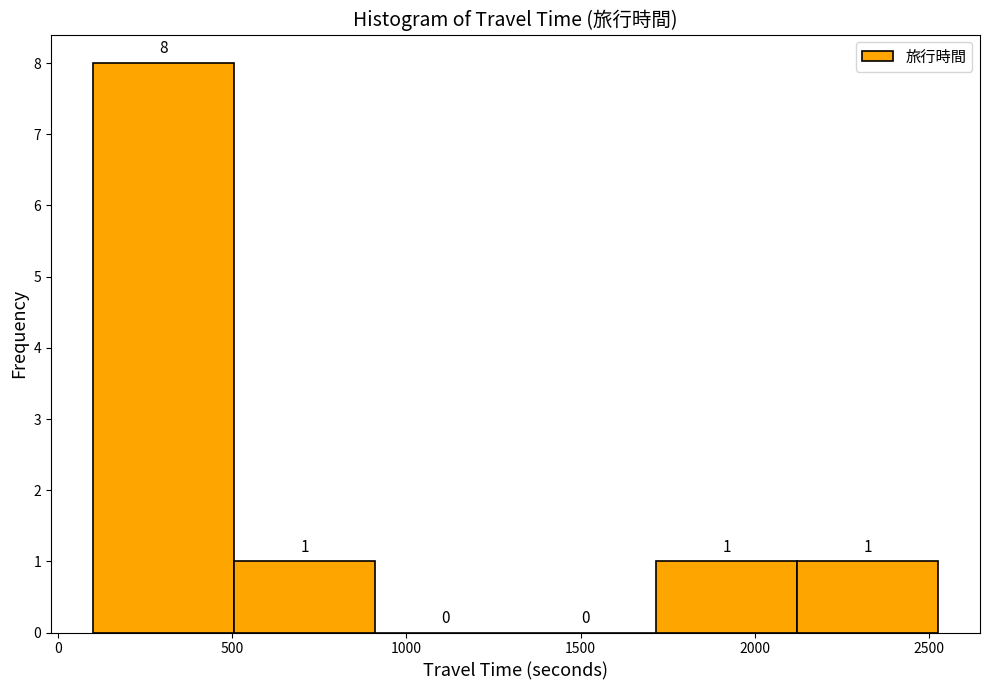

Which range on the x-axis has the tallest bar?

100 to 500